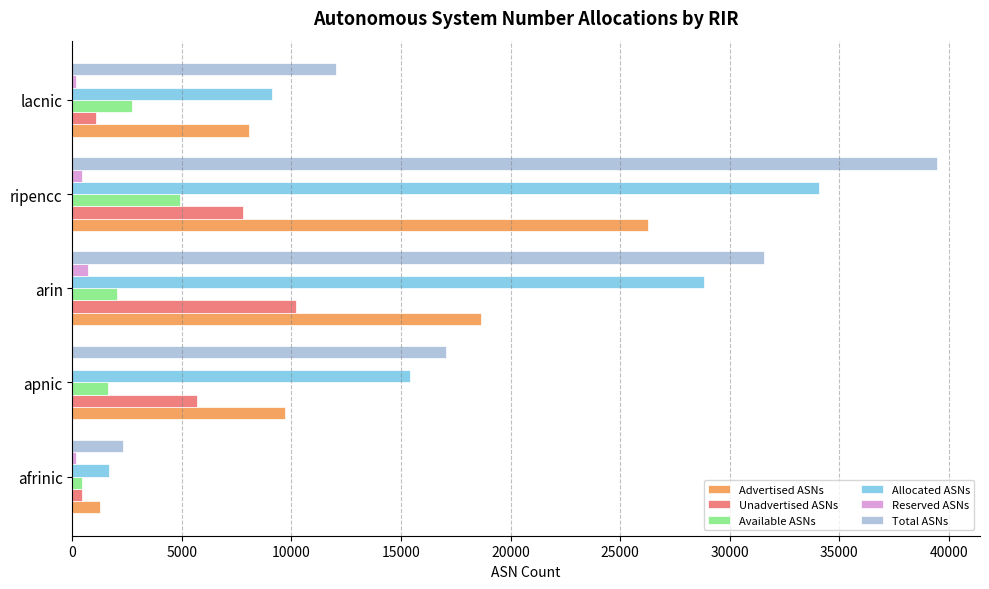

At which label is Allocated ASNs closest to 17892?

apnic